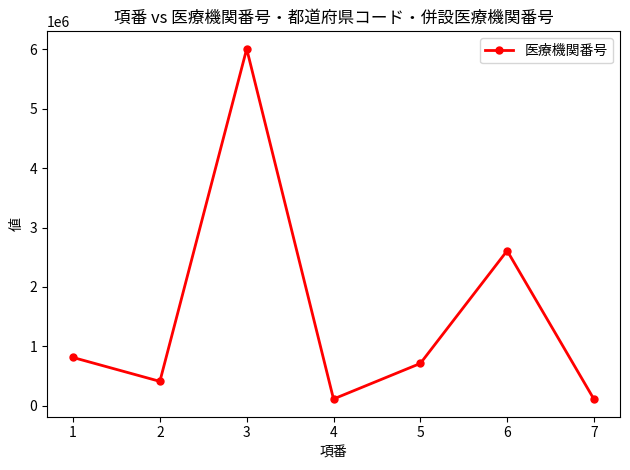

What is the value of the 6th point from the left?

2610493